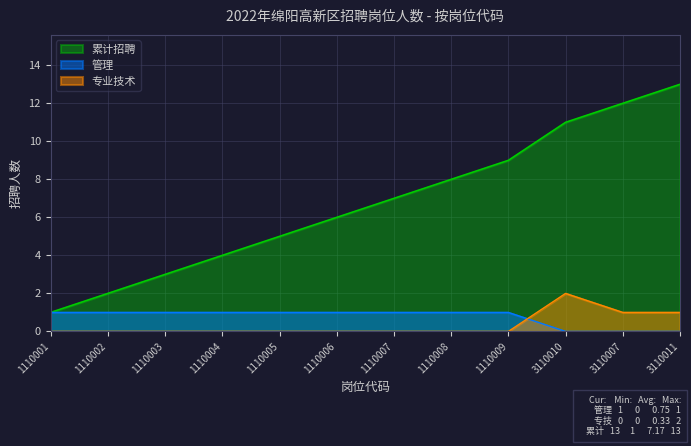

Reading right to left, what are all the values shown in this chart?

管理: 0	0	0	1	1	1	1	1	1	1	1	1
专业技术: 1	1	2	0	0	0	0	0	0	0	0	0
累计招聘: 13	12	11	9	8	7	6	5	4	3	2	1